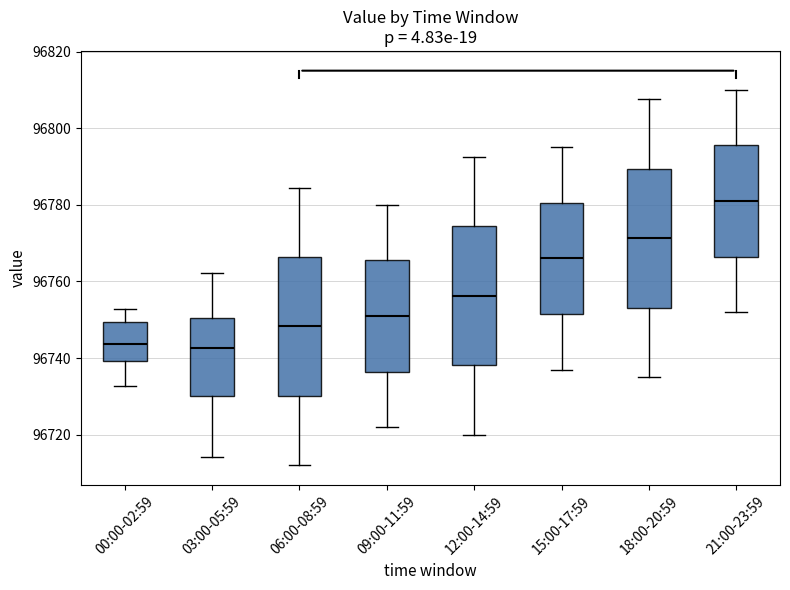

Reading left to right, read every box against the y-axis: the position of its median line, the range the box covers, and the ends of its whiskers. The values are not printed on the chart, so give them approximately, as read against the axis.

00:00-02:59: median 96744, box 96740 to 96750, whiskers 96732 to 96752
03:00-05:59: median 96742, box 96730 to 96750, whiskers 96714 to 96762
06:00-08:59: median 96748, box 96730 to 96766, whiskers 96712 to 96784
09:00-11:59: median 96752, box 96736 to 96766, whiskers 96722 to 96780
12:00-14:59: median 96756, box 96738 to 96774, whiskers 96720 to 96792
15:00-17:59: median 96766, box 96752 to 96780, whiskers 96738 to 96796
18:00-20:59: median 96772, box 96754 to 96790, whiskers 96736 to 96808
21:00-23:59: median 96782, box 96766 to 96796, whiskers 96752 to 96810